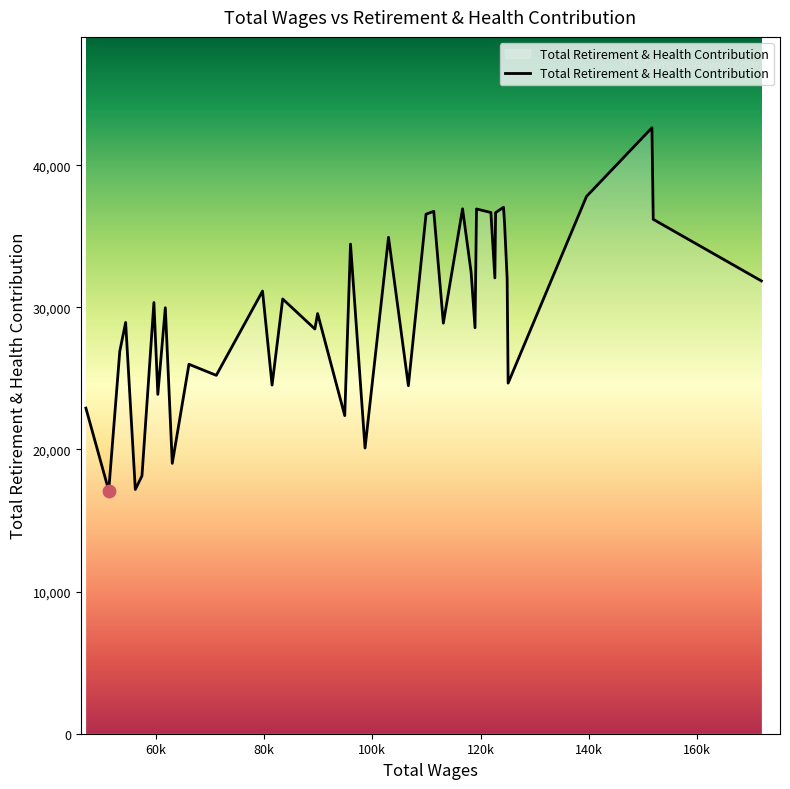

What is the difference between the maximum and minimum values?

25529